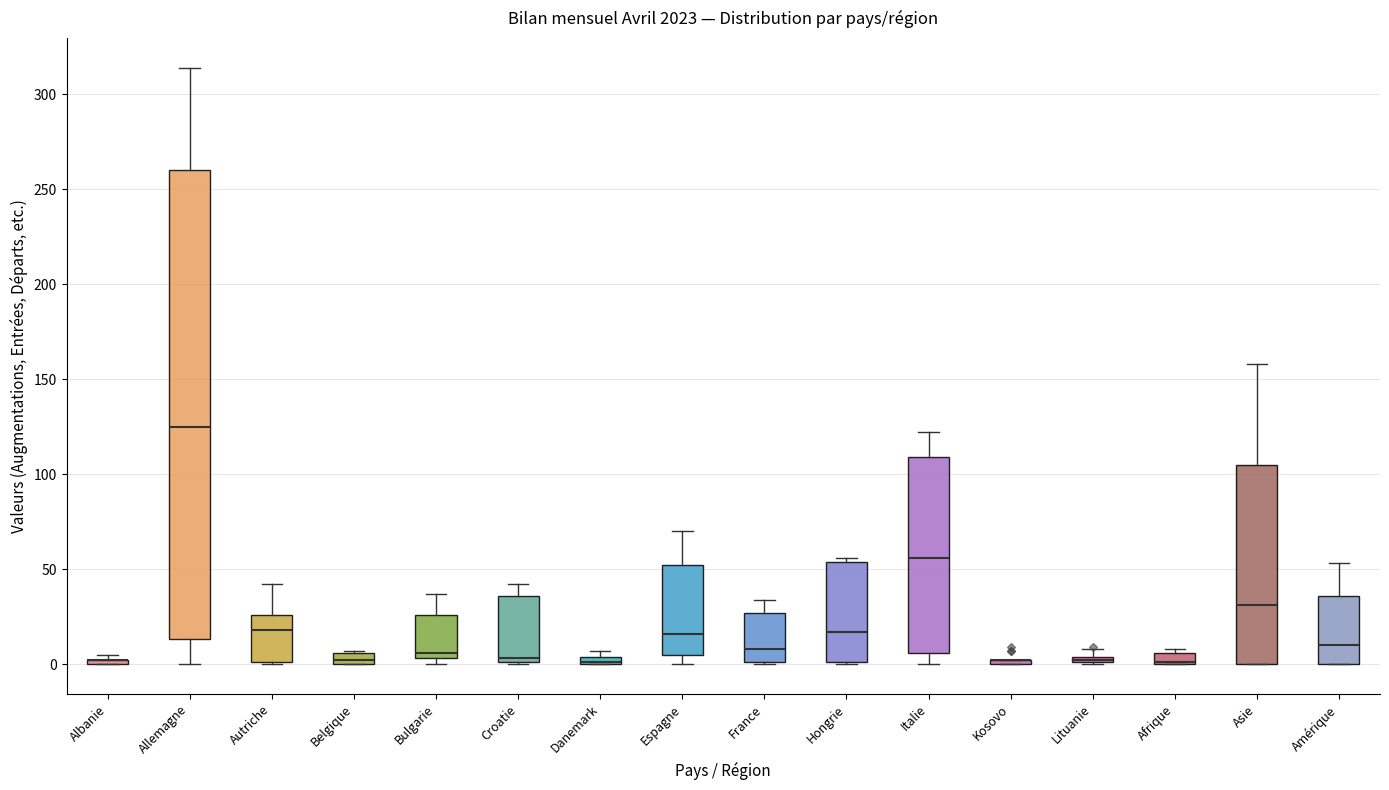

Comparing the boxes themselves (not the whiskers), which one is the tallest?

Allemagne